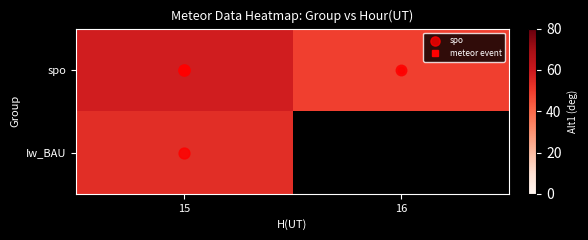

Which label corresponds to the smallest value in the chart?

16